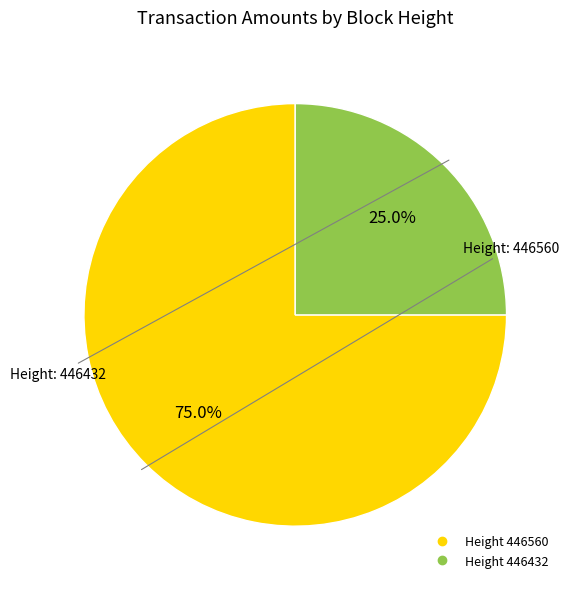

Is there a majority slice in this chart?

Yes